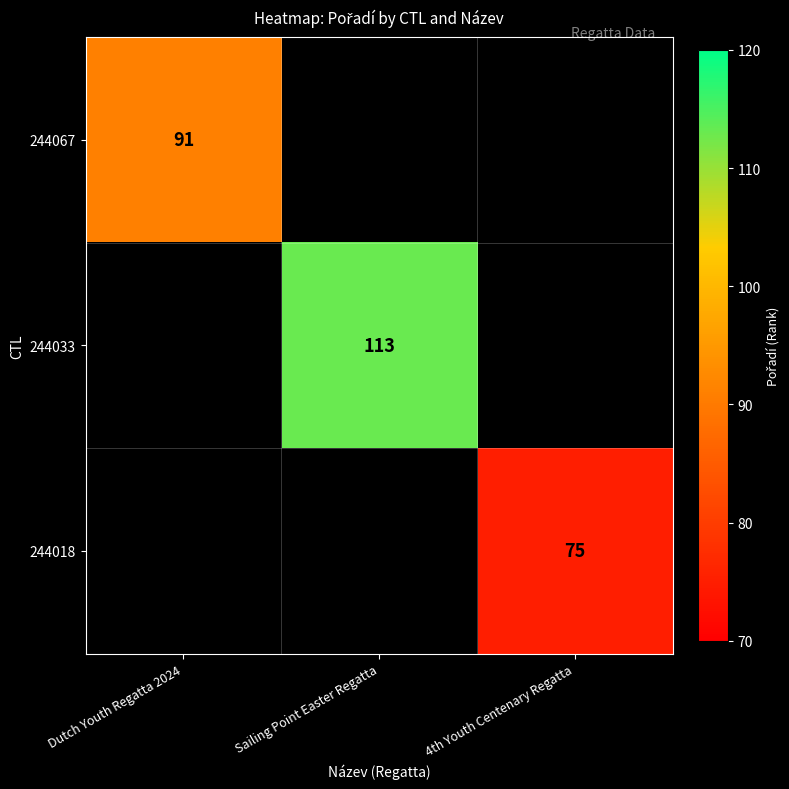

The value of 244018 at 4th Youth Centenary Regatta is 26. True or false?

False